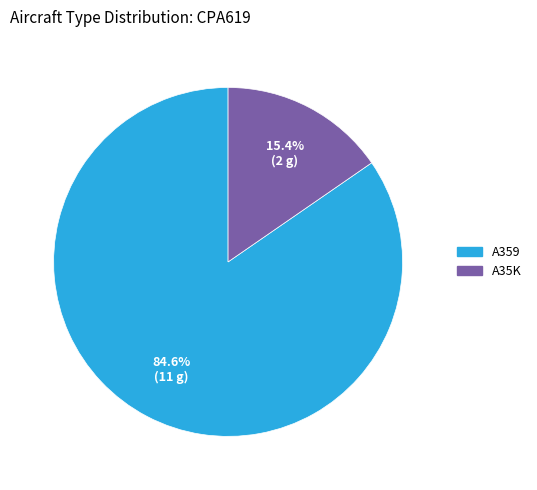

What is the largest slice in the pie chart?

A359